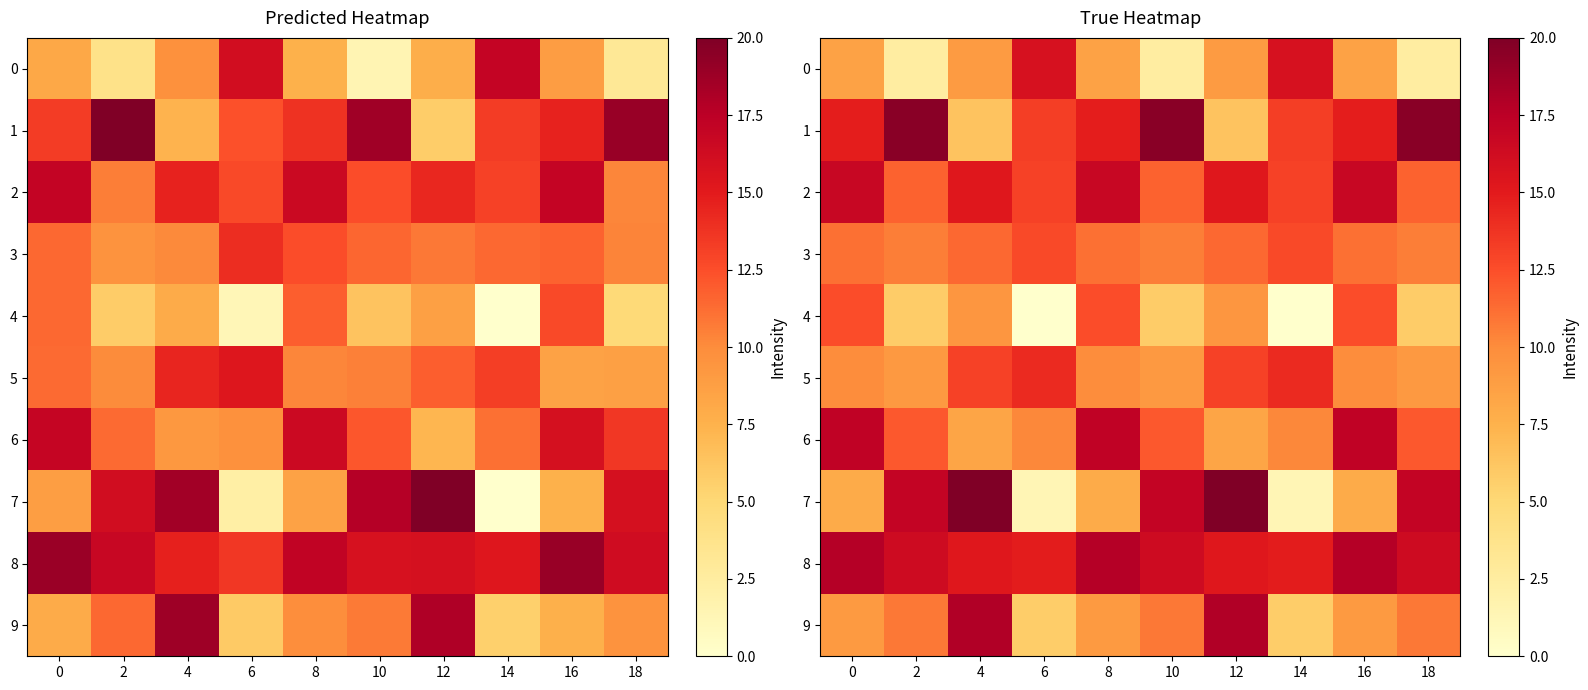

At 14, list the series in order from largest to smallest.

0, 8, 5, 1, 2, 3, 6, 9, 7, 4